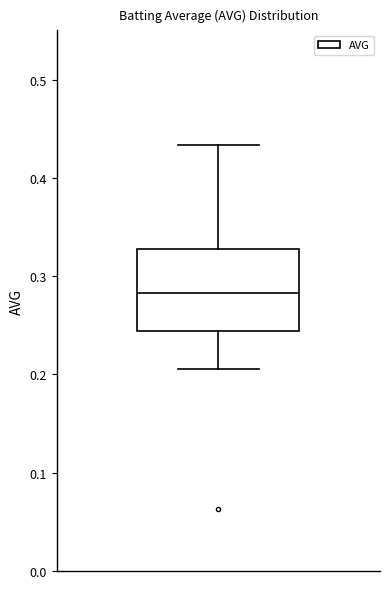

Transcribe this box plot: give where the median line is, the range the box spans, and where the two whiskers end, as read against the y-axis. The values are not printed on the chart, so give them approximately, as read against the axis.

median 0.28, box 0.24 to 0.33, whiskers 0.21 to 0.43